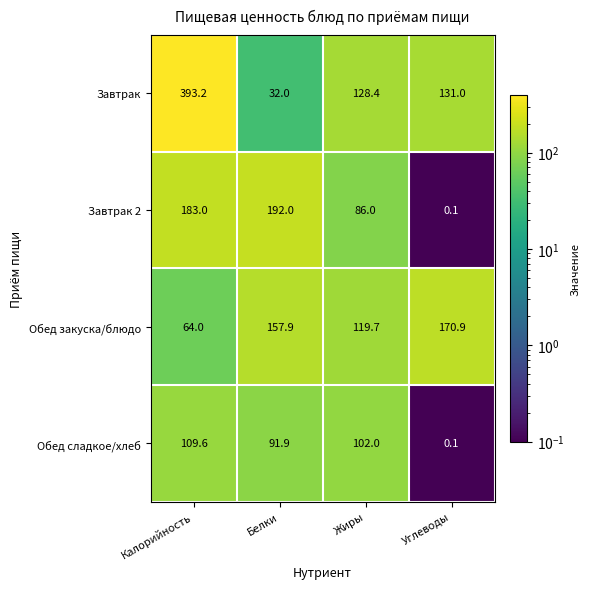

Which category has the lowest value in the Обед сладкое/хлеб series?

Углеводы